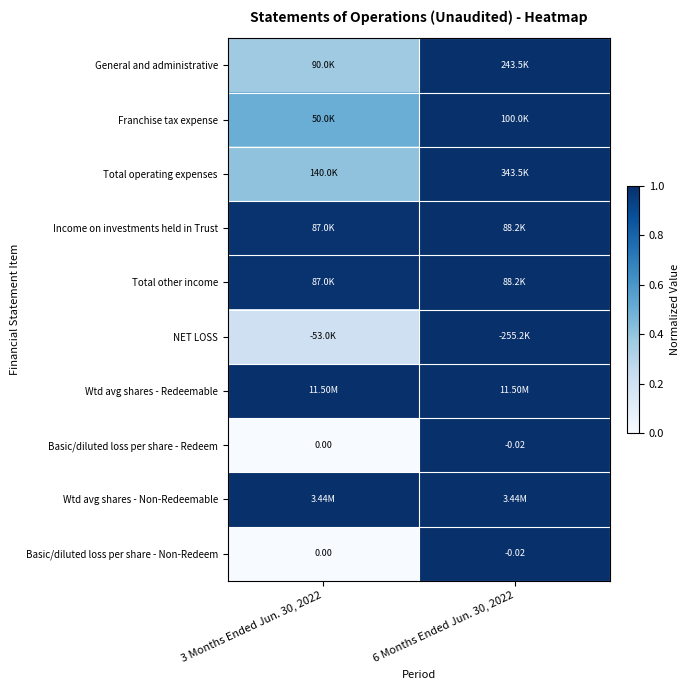

At which category is the sum across all series the highest?

6 Months Ended Jun. 30, 2022